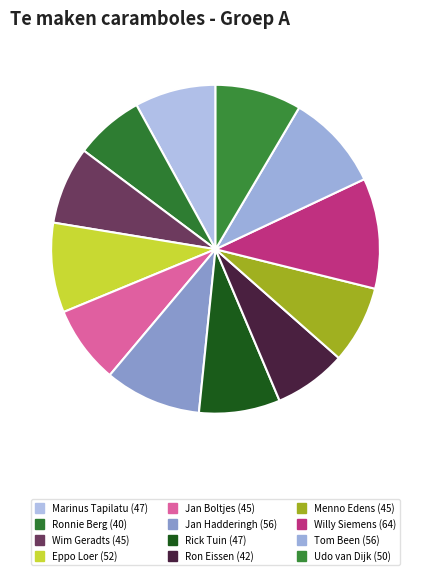

Does Marinus Tapilatu represent more than half of the total?

No